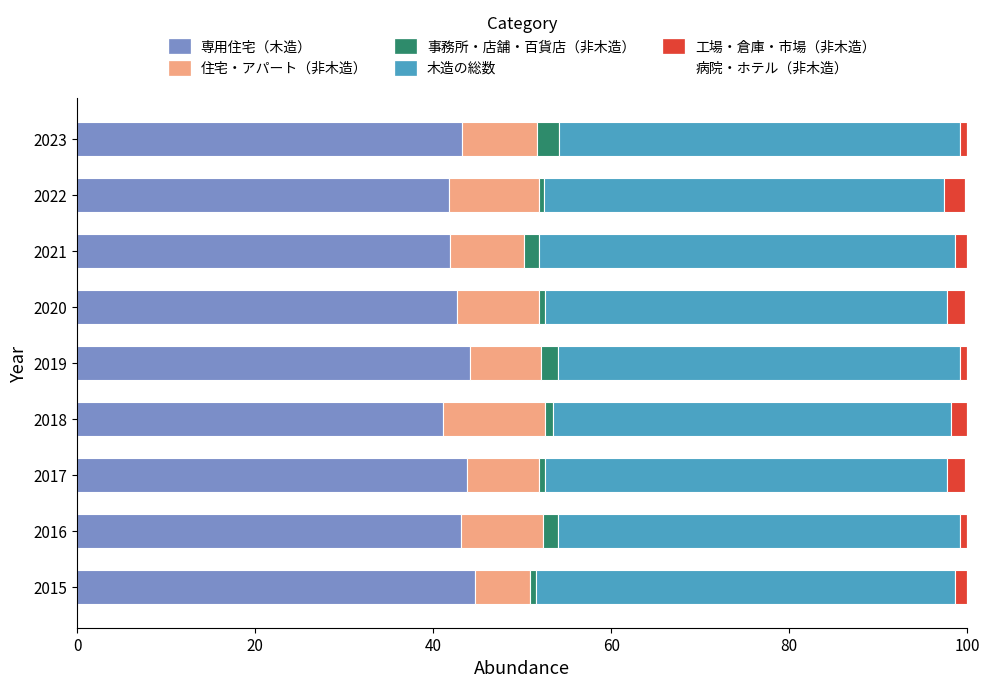

Is it true that 専用住宅（木造） equals 44.1 at 2019?

True